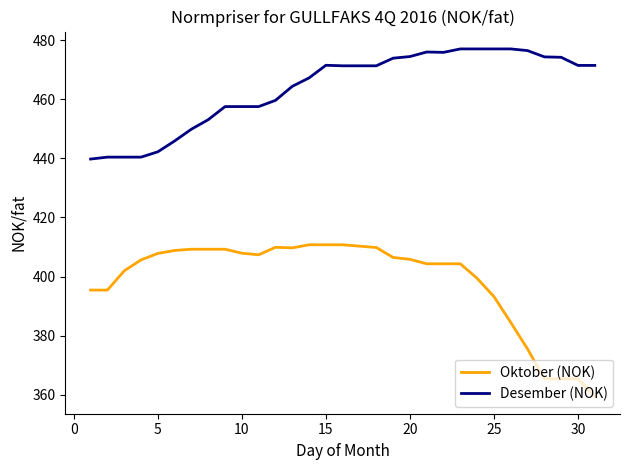

What is the minimum value shown in the chart?

359.5